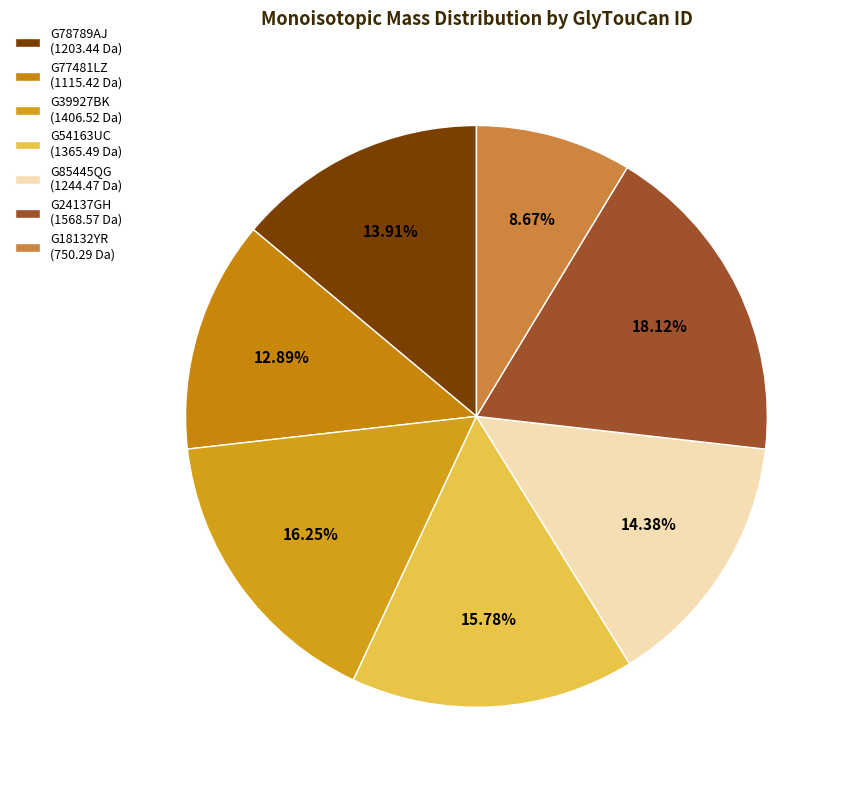

Which category has the smallest portion of the pie?

G18132YR